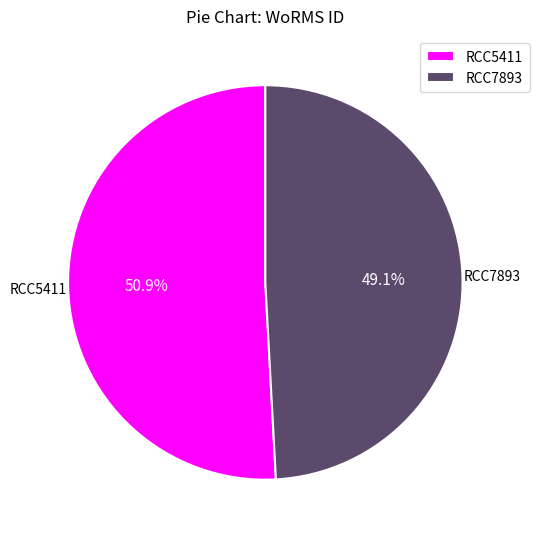

What is the largest slice in the pie chart?

RCC5411